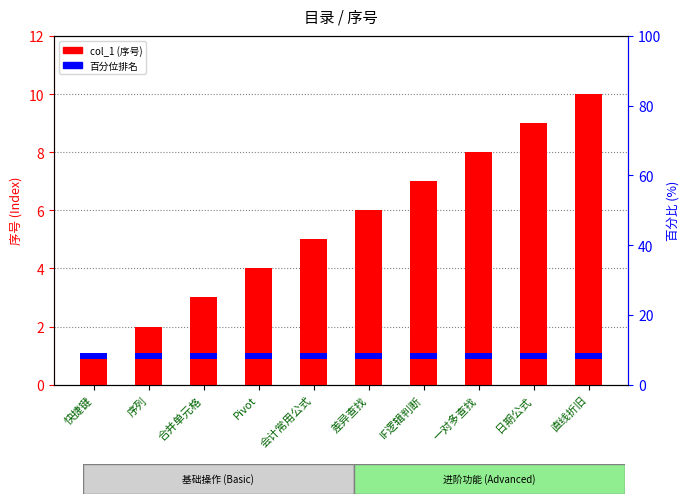

What is the average value?

6